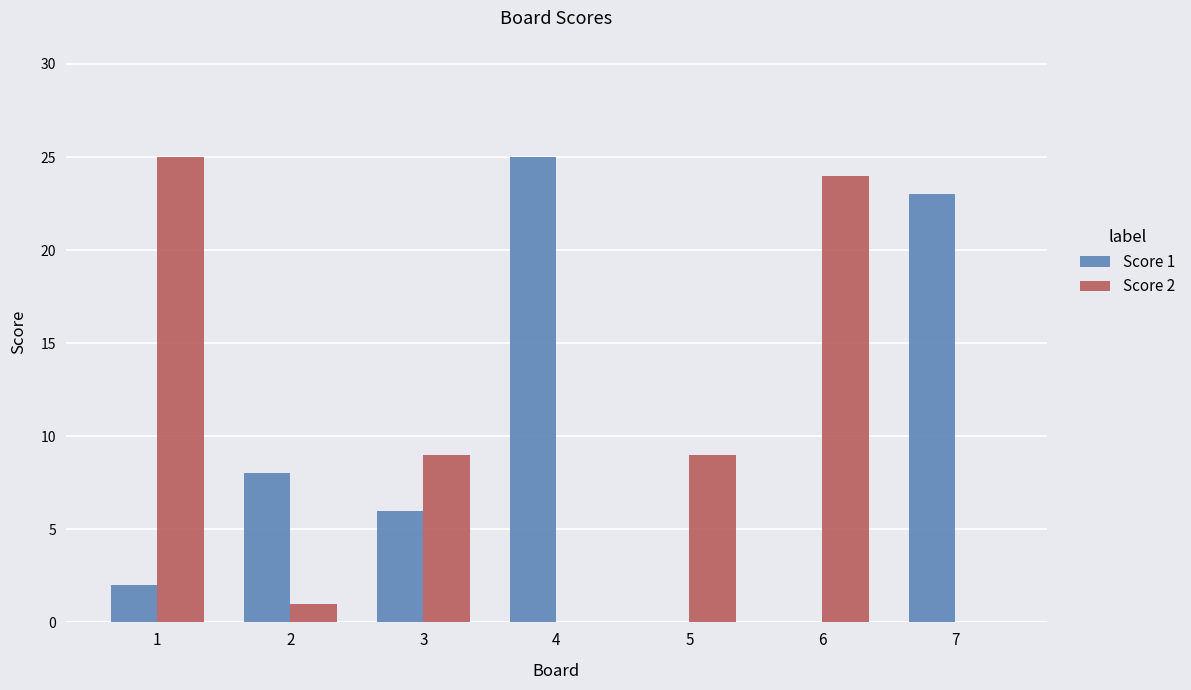

Which series has the largest total across all categories?

Score 2